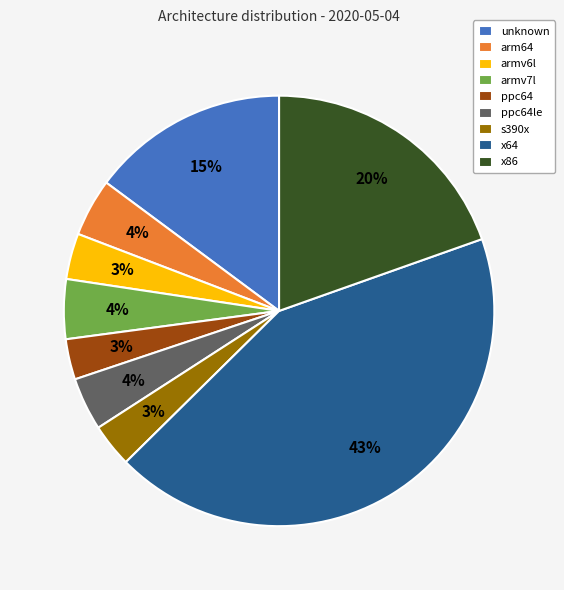

What percentage is the ppc64le slice, to the nearest percent?

4%